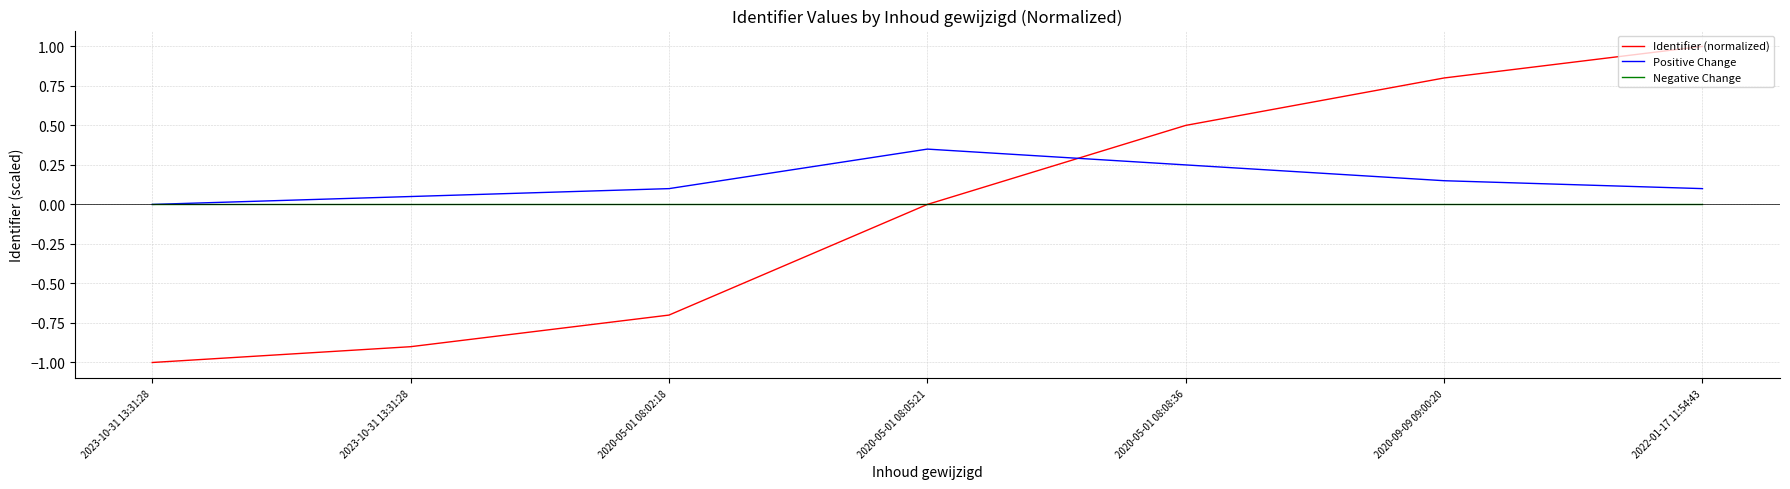

What are all the series names shown in the legend?

Identifier (normalized), Positive Change, Negative Change